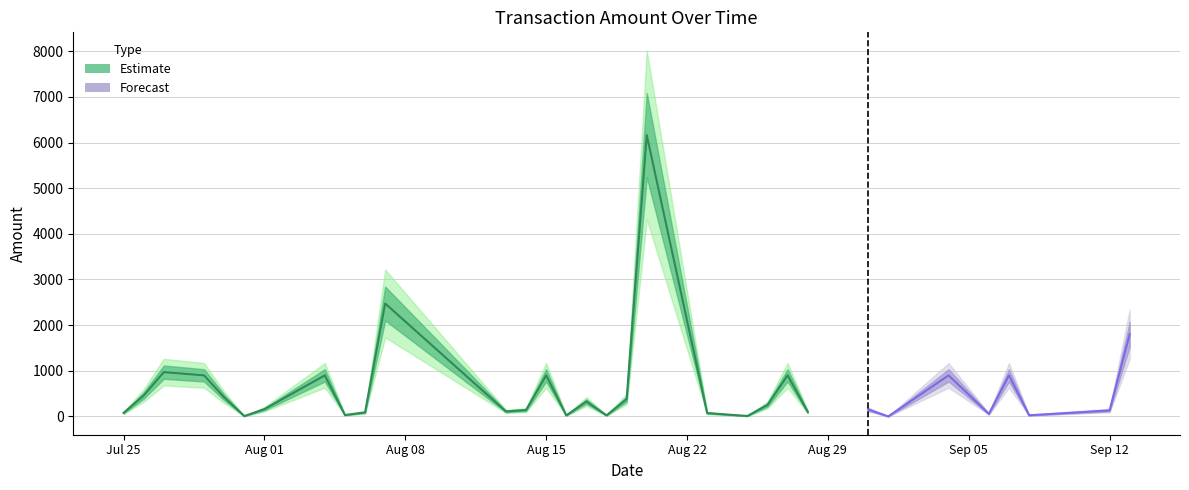

What is the greatest value displayed?

6163.4